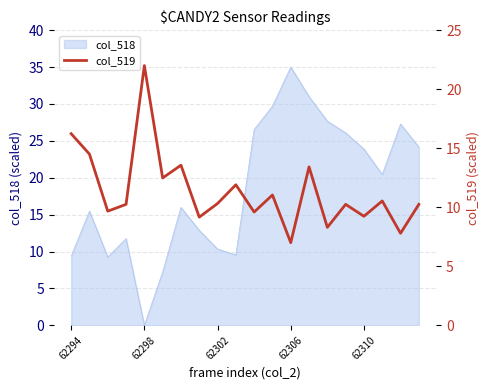

What is the maximum value for col_518?

35.0